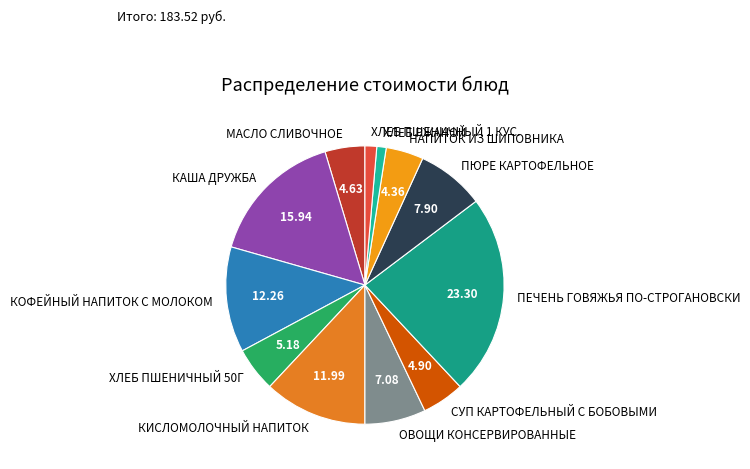

Between КАША ДРУЖБА and ХЛЕБ ПШЕНИЧНЫЙ 1 КУС., which is larger?

КАША ДРУЖБА